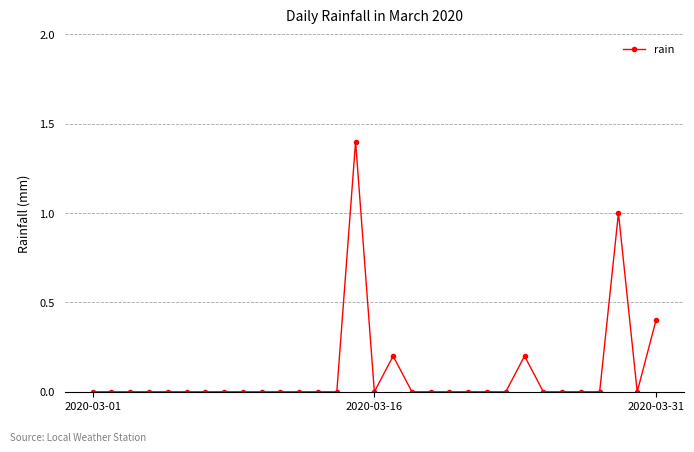

What is the sum of all values?

3.2